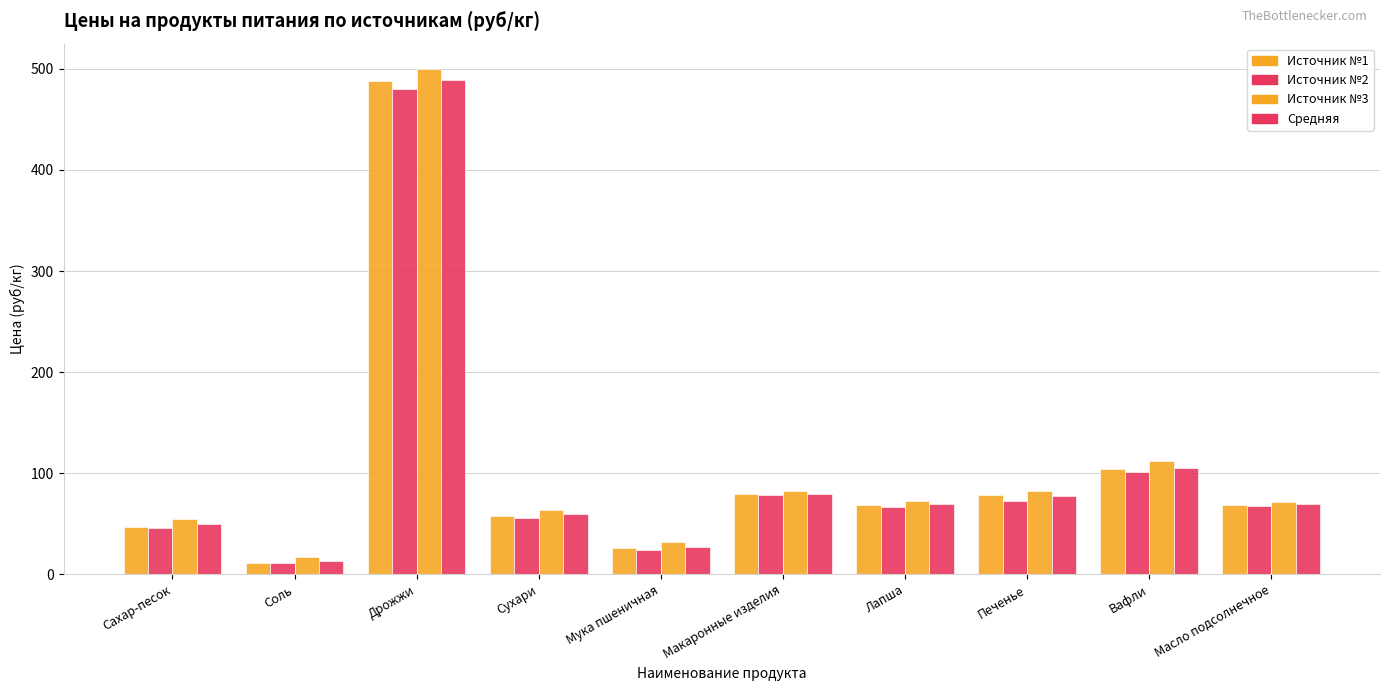

How many data points in Средняя are above 69?

6